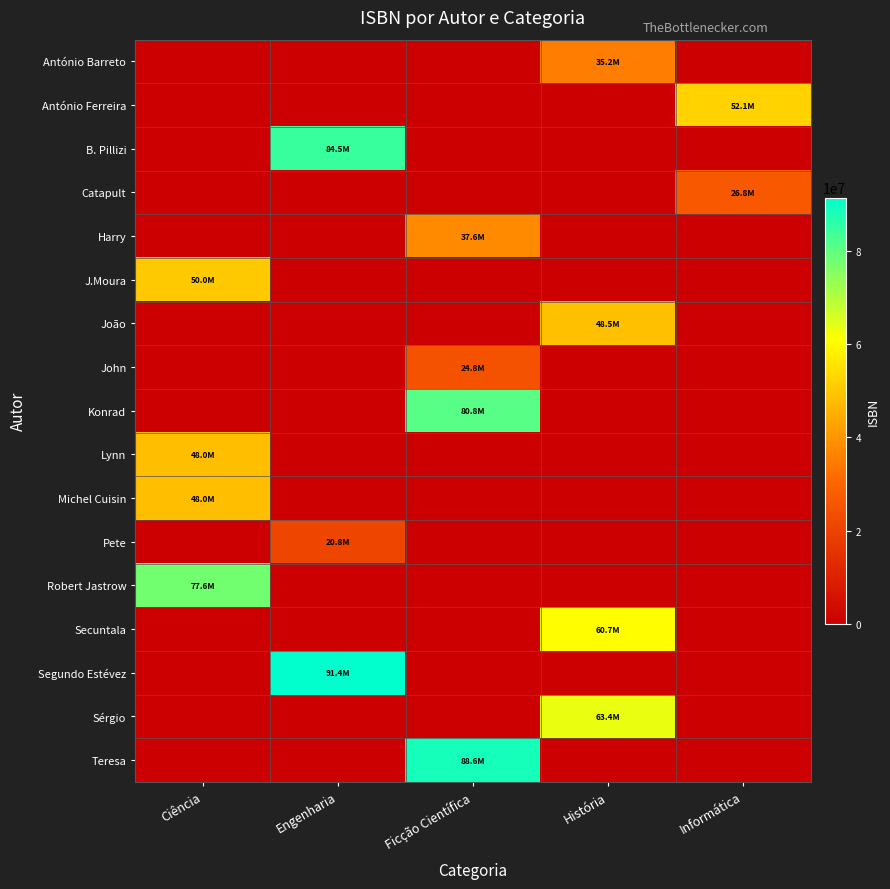

Which label corresponds to the largest value in the chart?

Engenharia